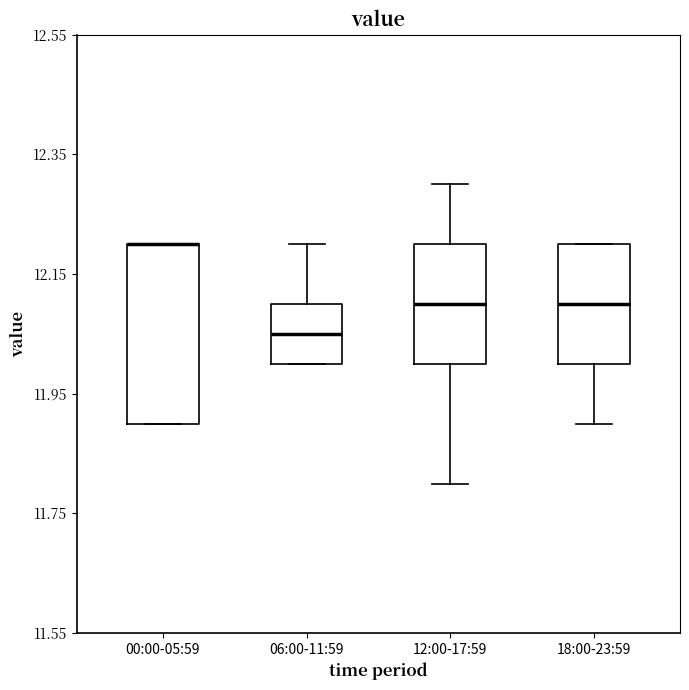

Which box is the tallest, from its lower edge to its upper edge?

00:00-05:59